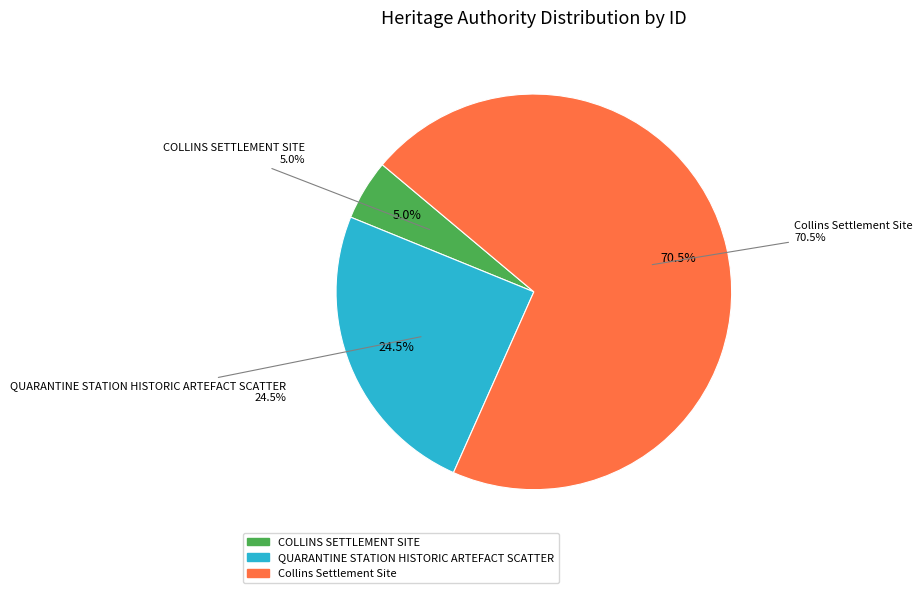

What is the largest slice in the pie chart?

Collins Settlement Site